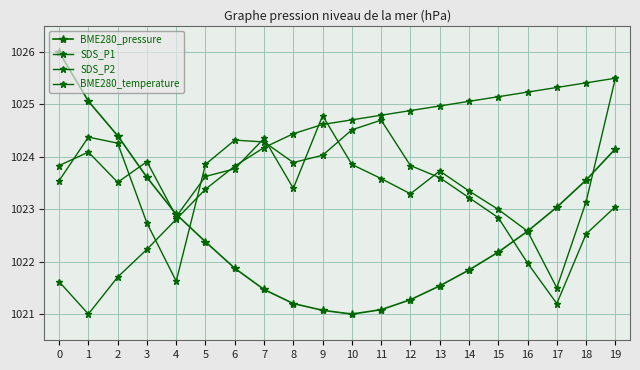

Reading left to right, extract all data points from this chart.

BME280_pressure: 0=1026.0	1=1025.1	2=1024.4	3=1023.6	4=1022.9	5=1022.4	6=1021.9	7=1021.5	8=1021.2	9=1021.1	10=1021.0	11=1021.1	12=1021.3	13=1021.5	14=1021.8	15=1022.2	16=1022.6	17=1023.0	18=1023.6	19=1024.2
SDS_P1: 0=1023.8	1=1024.1	2=1023.5	3=1023.9	4=1022.9	5=1023.6	6=1023.8	7=1024.4	8=1023.4	9=1024.8	10=1023.9	11=1023.6	12=1023.3	13=1023.7	14=1023.3	15=1023.0	16=1022.6	17=1021.5	18=1023.1	19=1025.5
SDS_P2: 0=1023.5	1=1024.4	2=1024.3	3=1022.7	4=1021.6	5=1023.9	6=1024.3	7=1024.3	8=1023.9	9=1024.0	10=1024.5	11=1024.7	12=1023.8	13=1023.6	14=1023.2	15=1022.8	16=1022.0	17=1021.2	18=1022.5	19=1023.0
BME280_temperature: 0=1021.6	1=1021.0	2=1021.7	3=1022.2	4=1022.8	5=1023.4	6=1023.8	7=1024.2	8=1024.4	9=1024.6	10=1024.7	11=1024.8	12=1024.9	13=1025.0	14=1025.1	15=1025.1	16=1025.2	17=1025.3	18=1025.4	19=1025.5